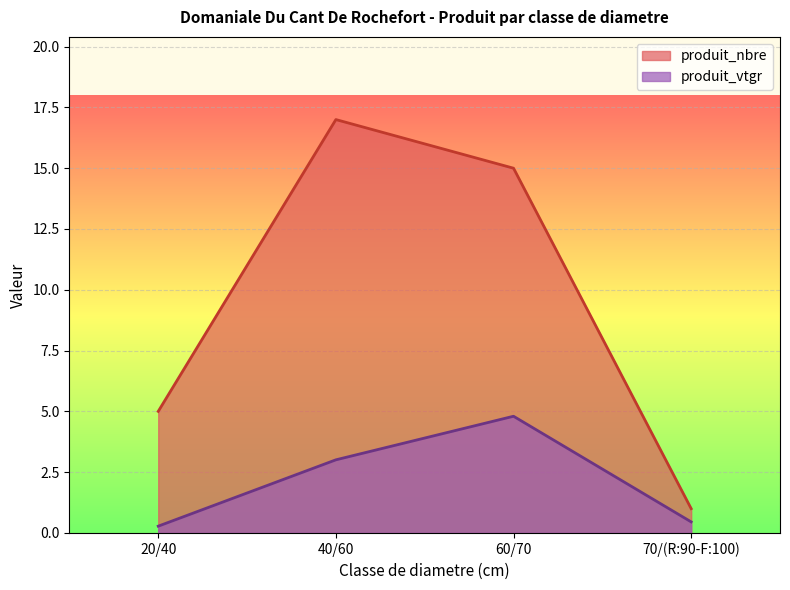

What is the maximum value for produit_nbre?

17.0